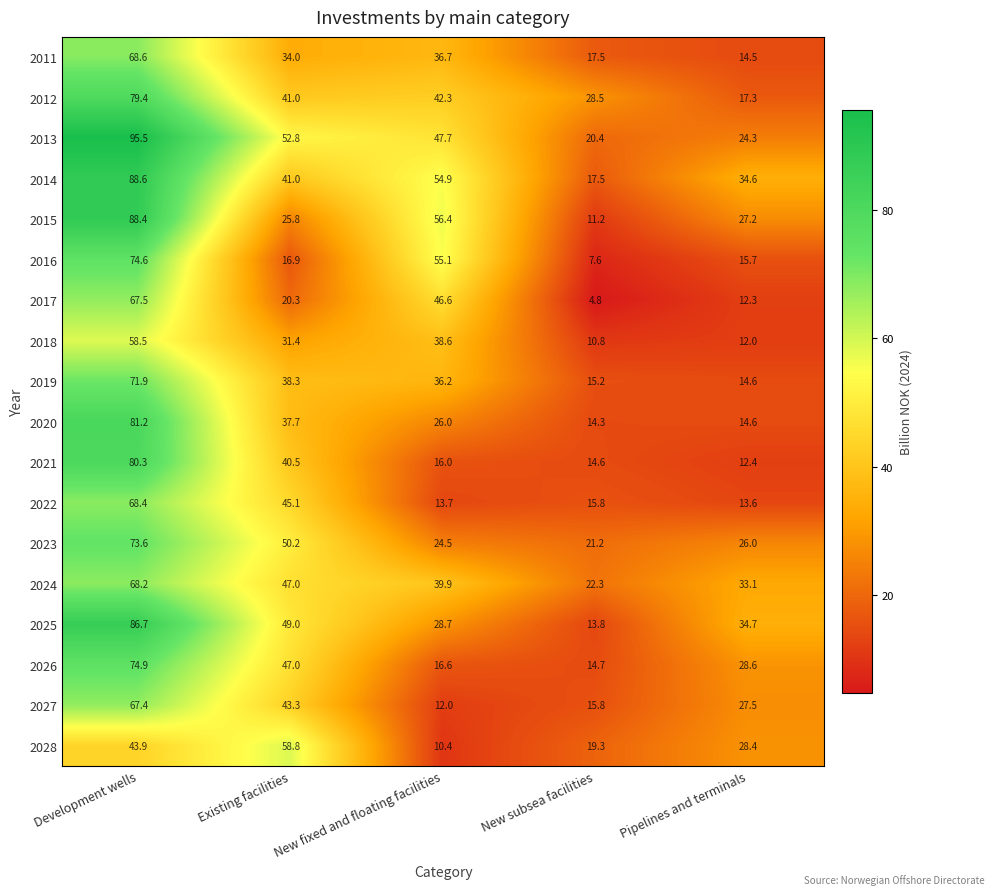

Which label corresponds to the largest value in the chart?

Development wells